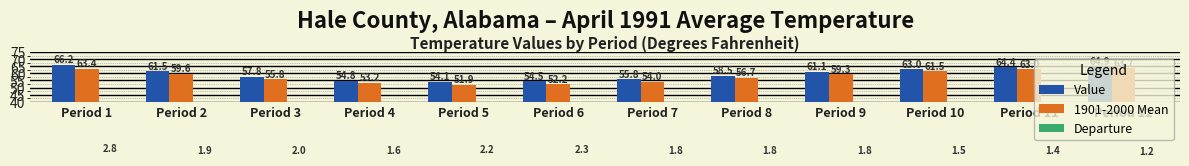

What is the value of the 1901-2000 Mean bar at the 7th from the left?

54.0